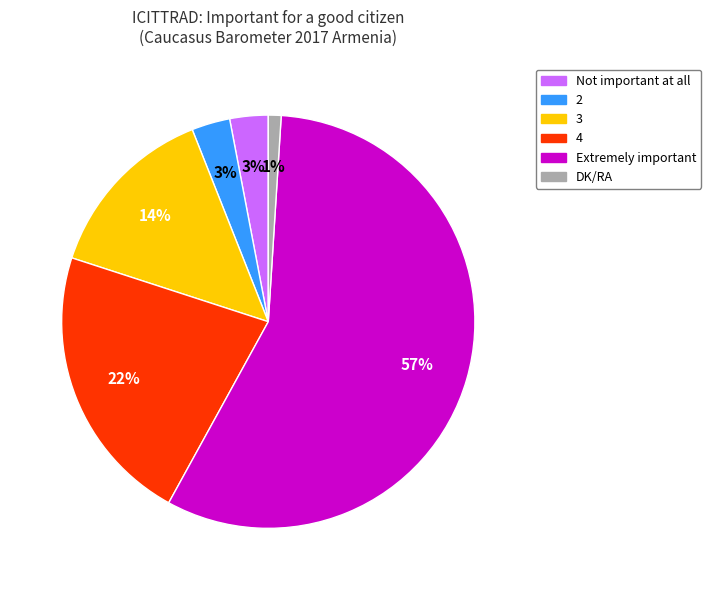

Which category accounts for the majority?

Extremely important